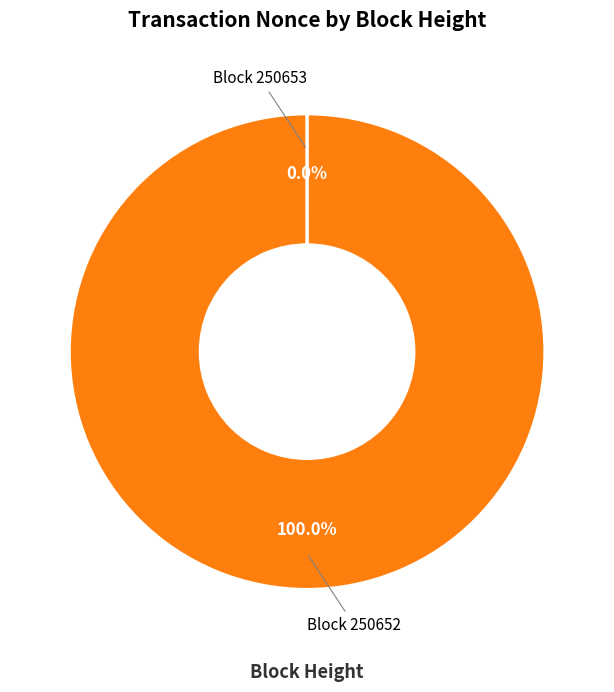

Is there a majority slice in this chart?

Yes